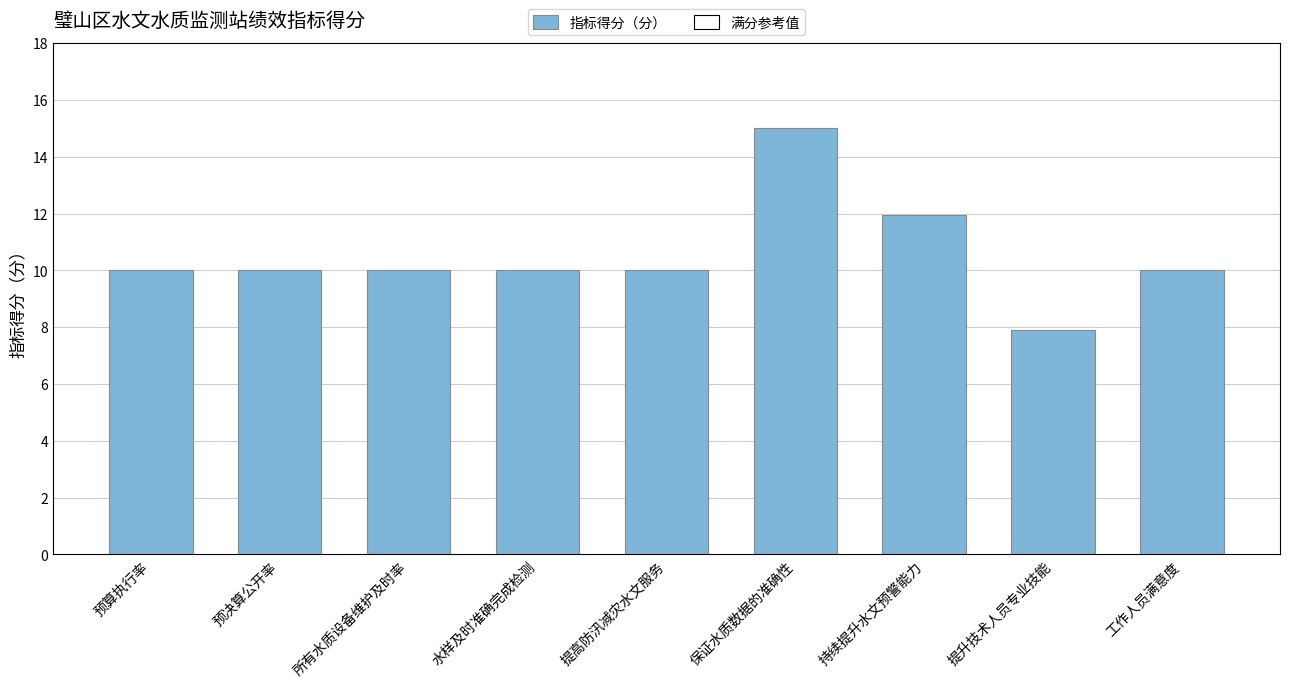

What is the label of the 4th bar from the left?

水样及时准确完成检测